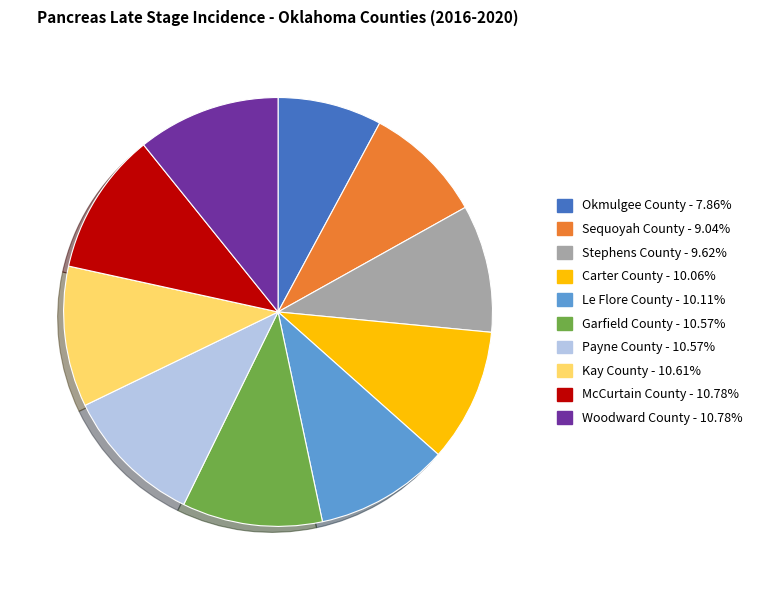

Do Garfield County and Kay County together represent more than half of the pie?

No